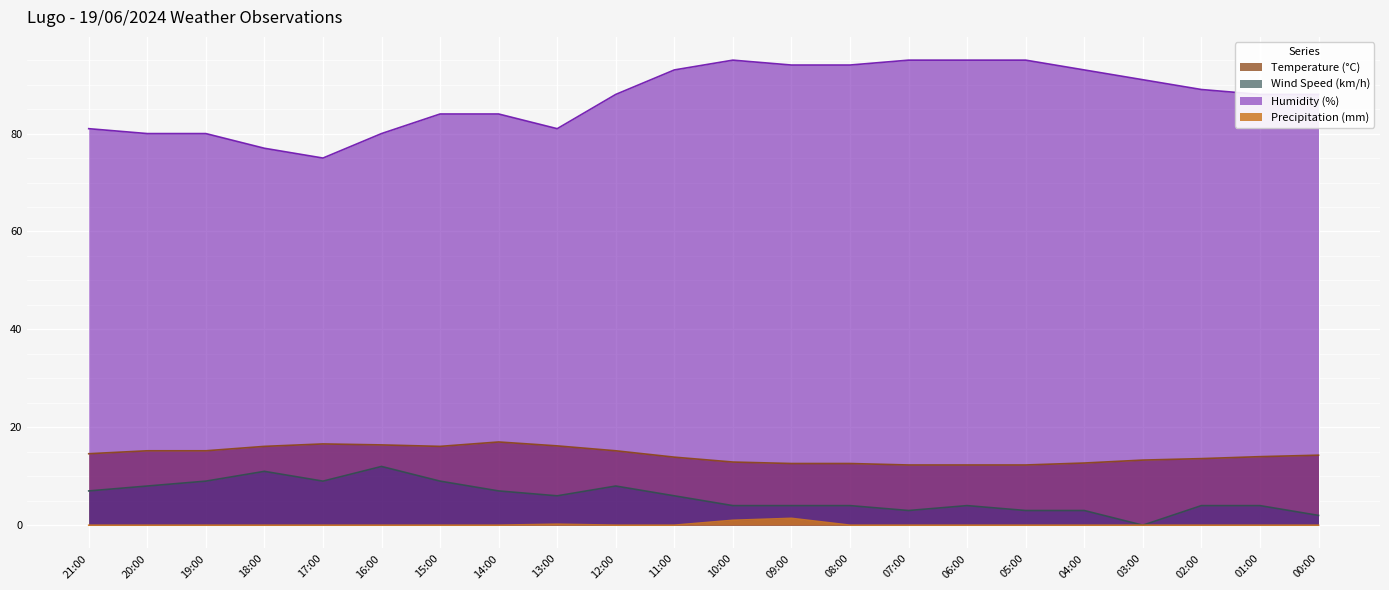

What is the sum of the Humidity (%) values at 12:00 and 21:00?

169.0